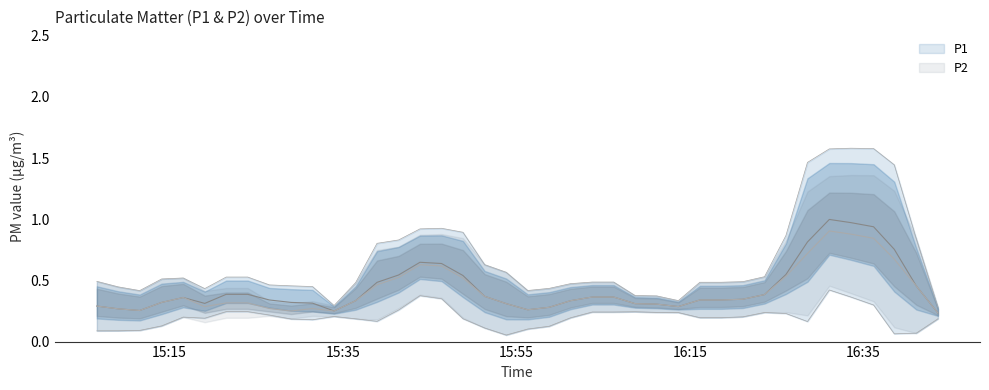

True or false: P2 and P1 cross at least once.

False